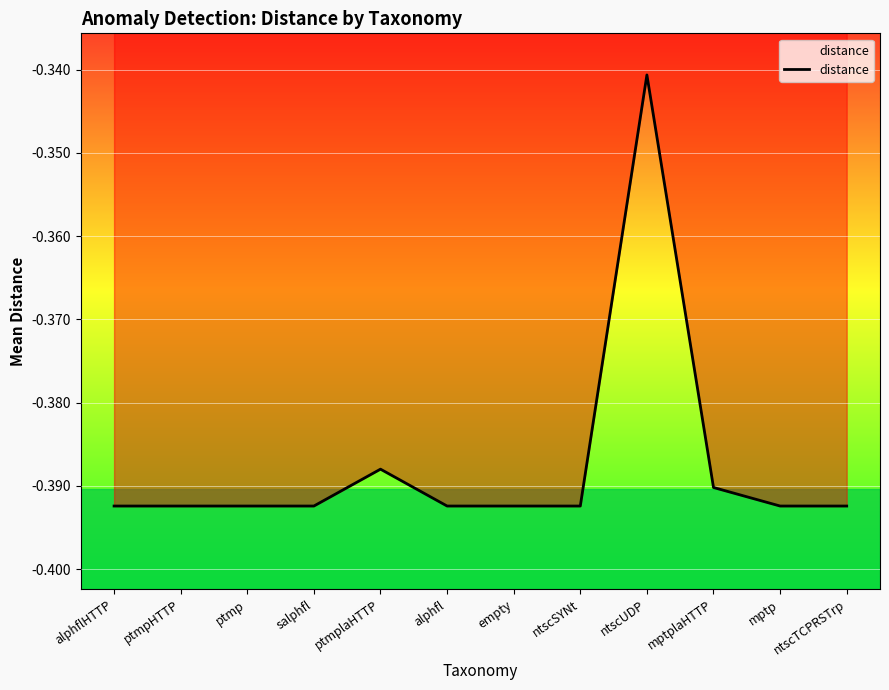

Rank the categories by value from highest to lowest.

ntscUDP, ptmplaHTTP, mptplaHTTP, alphflHTTP, ptmpHTTP, ptmp, salphfl, alphfl, empty, ntscSYNt, mptp, ntscTCPRSTrp